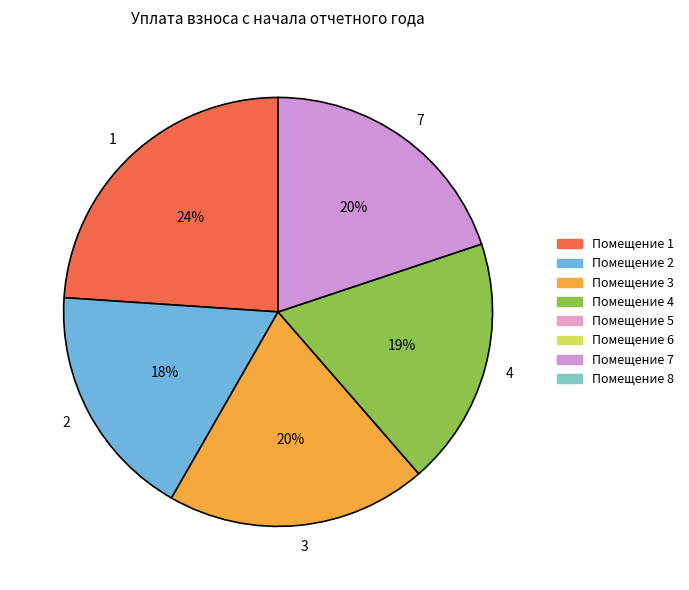

Is there any slice that represents more than half of the pie?

No